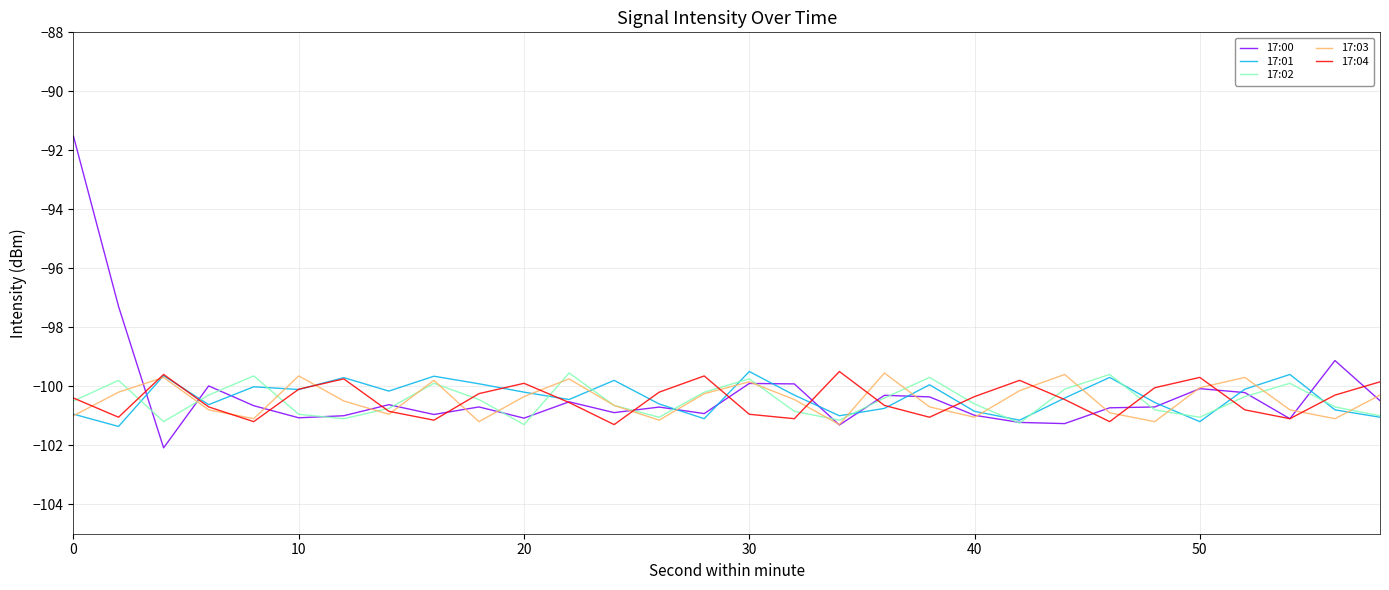

True or false: 17:01 and 17:03 cross at least once.

True